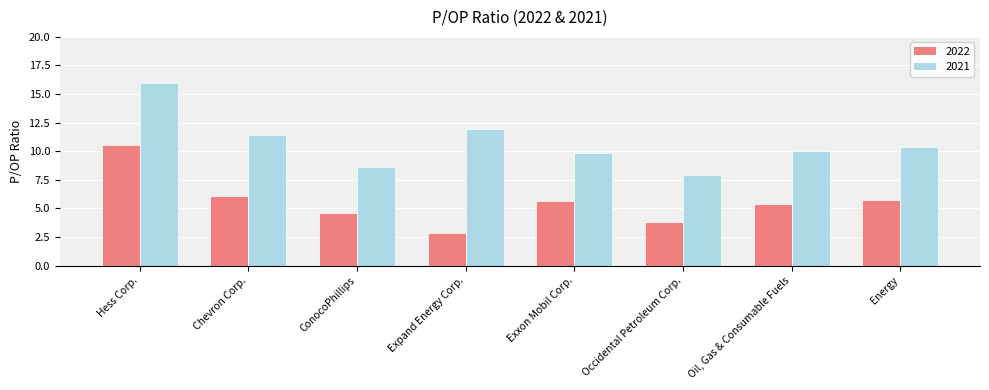

Reading right to left, what are all the values shown in this chart?

2022: 5.7	5.4	3.8	5.7	2.8	4.6	6.1	10.5
2021: 10.4	10.0	8.0	9.9	11.9	8.7	11.4	15.9